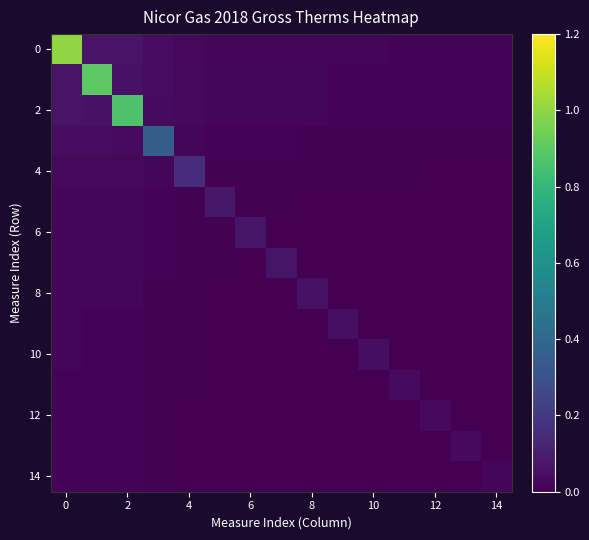

How many series are shown in this chart?

15